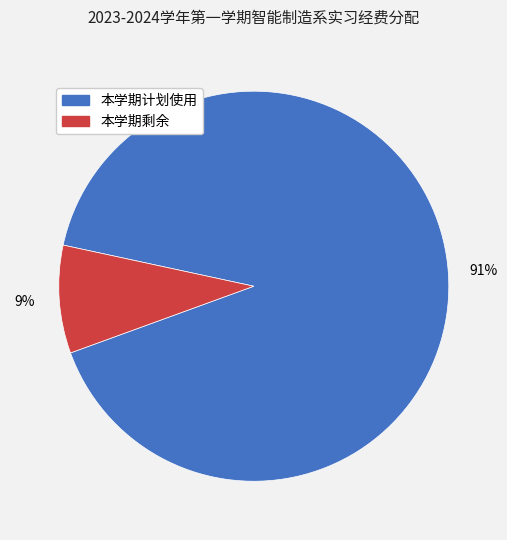

Is the sum of 本学期计划使用 and 本学期剩余 greater than half?

Yes